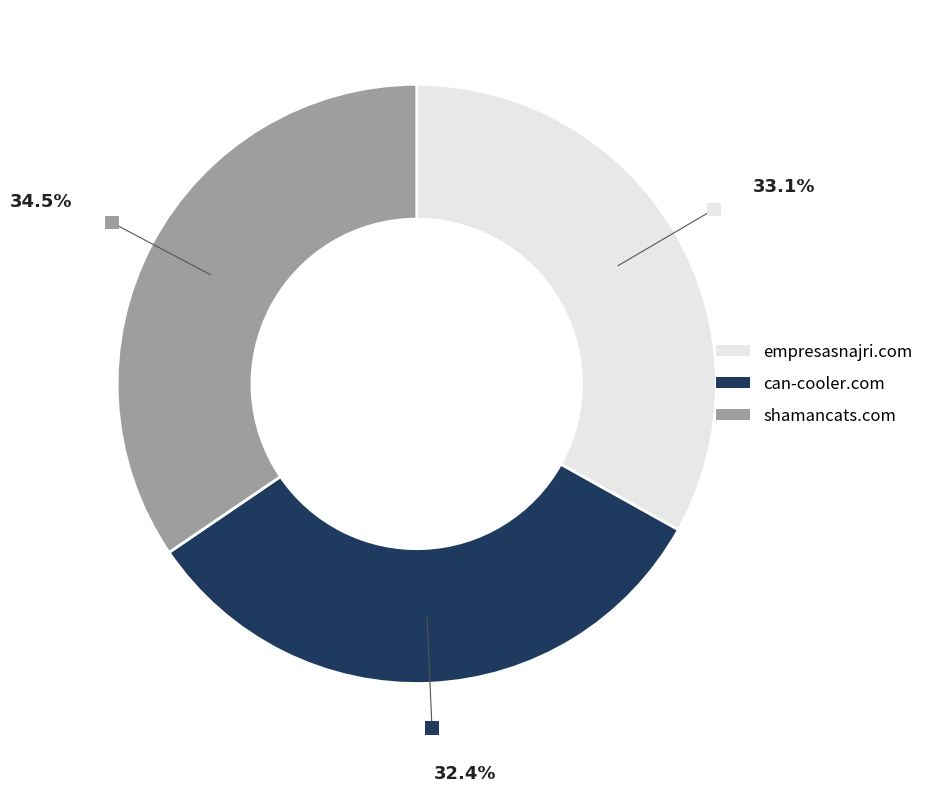

How much of the chart is everything except empresasnajri.com?

66.9%